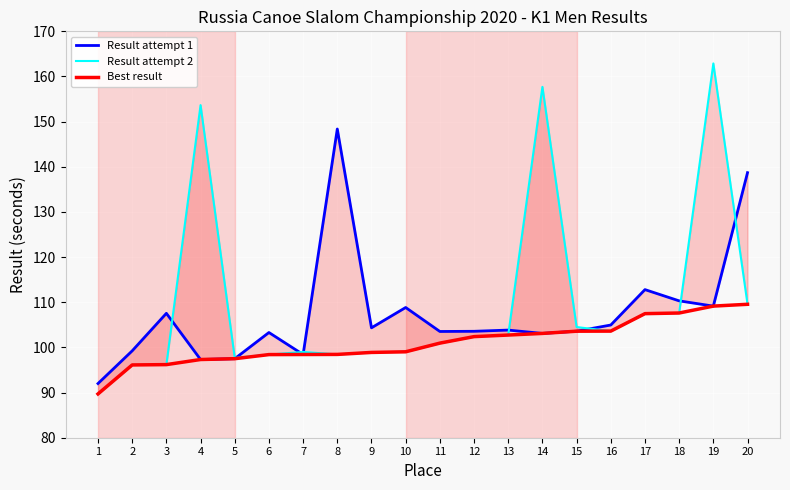

What is the difference between the maximum and minimum values in the Result attempt 2 series?

73.2